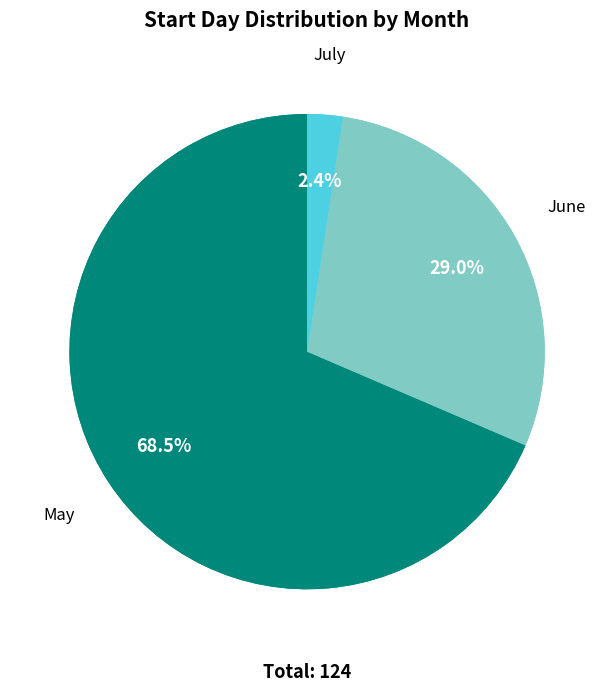

To the nearest percent, what is the average slice percentage?

11%